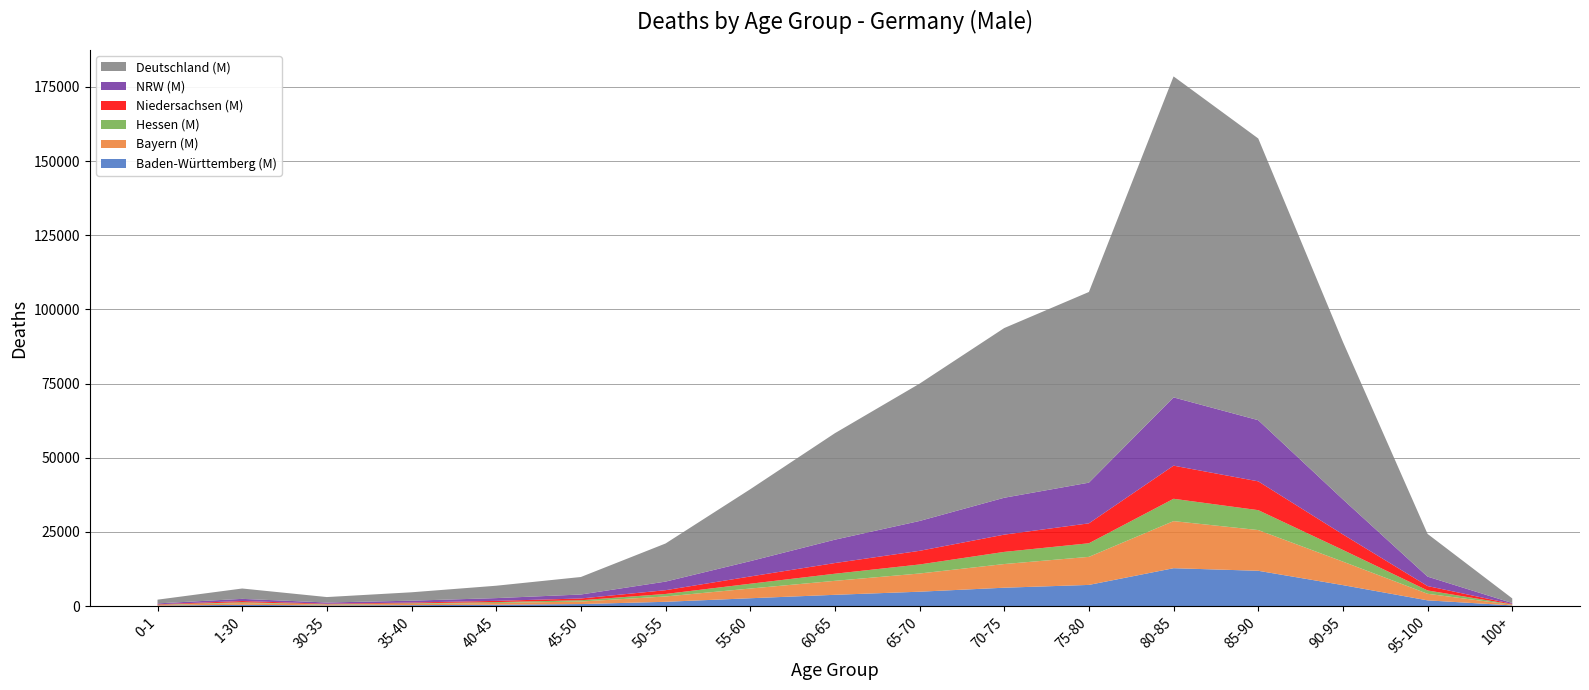

Reading right to left, what are all the values shown in this chart?

Baden-Württemberg (M): 217	1921	7058	11890	12761	7128	6185	4840	3793	2636	1437	675	454	309	199	421	149
Bayern (M): 218	2217	7924	13726	15871	9454	7978	6134	4711	3269	1799	851	588	406	273	595	191
Hessen (M): 121	1124	3932	6710	7527	4585	4095	3044	2396	1617	842	434	296	210	128	280	117
Niedersachsen (M): 176	1479	5238	9710	11165	6713	5815	4599	3600	2449	1270	597	414	263	186	401	147
NRW (M): 296	3178	11801	20617	23007	13715	12435	10061	7875	5170	2897	1338	930	626	414	732	292
Deutschland (M): 1549	14393	53090	94944	108183	64263	57193	46282	35885	24227	12843	5900	4171	2828	1834	3488	1260